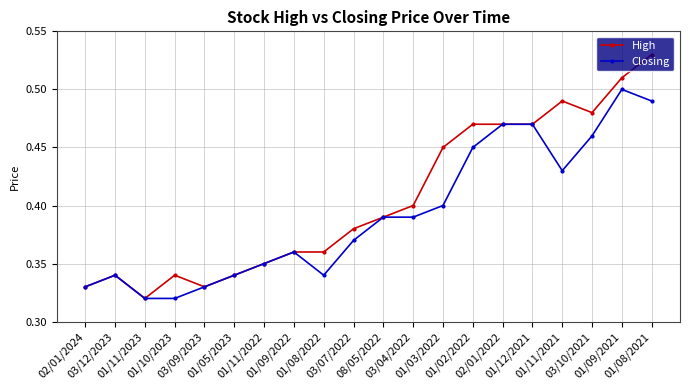

What is the difference between the maximum and minimum values in the Closing series?

0.2